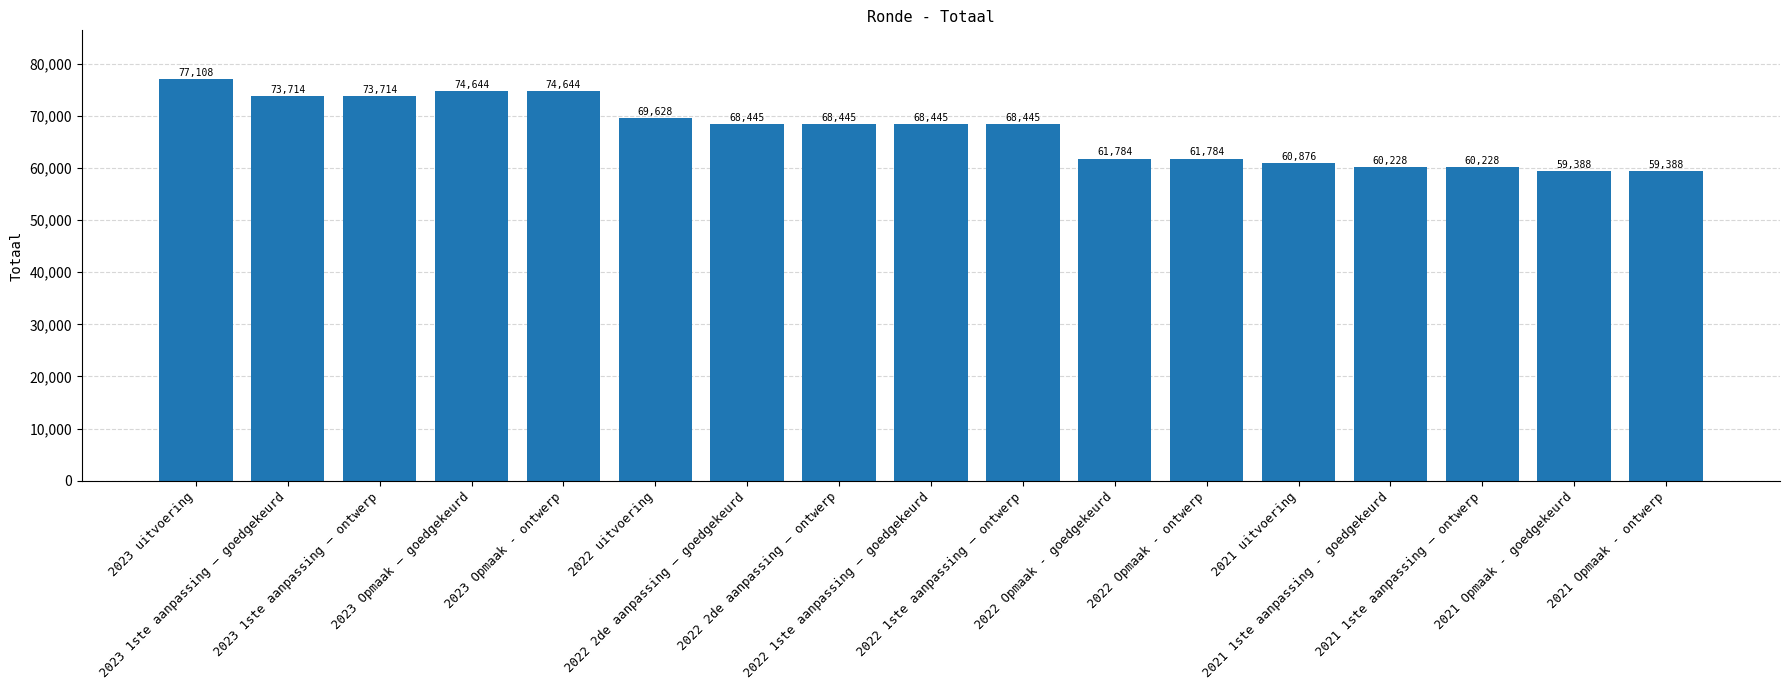

What is the value of the 14th bar from the left?

60228